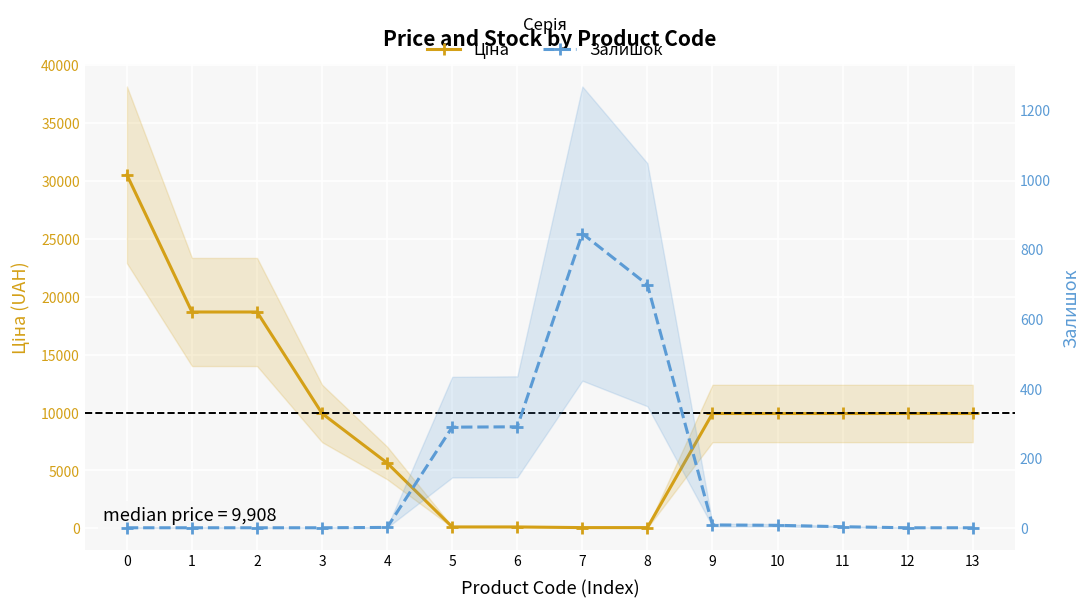

Reading left to right, what are all the values shown in this chart?

Ціна: 30512.3	18671.5	18671.5	9908.5	5636.0	113.3	113.3	56.7	56.7	9908.5	9908.5	9908.5	9908.5	9908.5
Залишок: 0.0	0.0	0.0	0.0	1.0	289.0	290.0	845.0	698.0	8.0	7.0	3.0	0.0	0.0